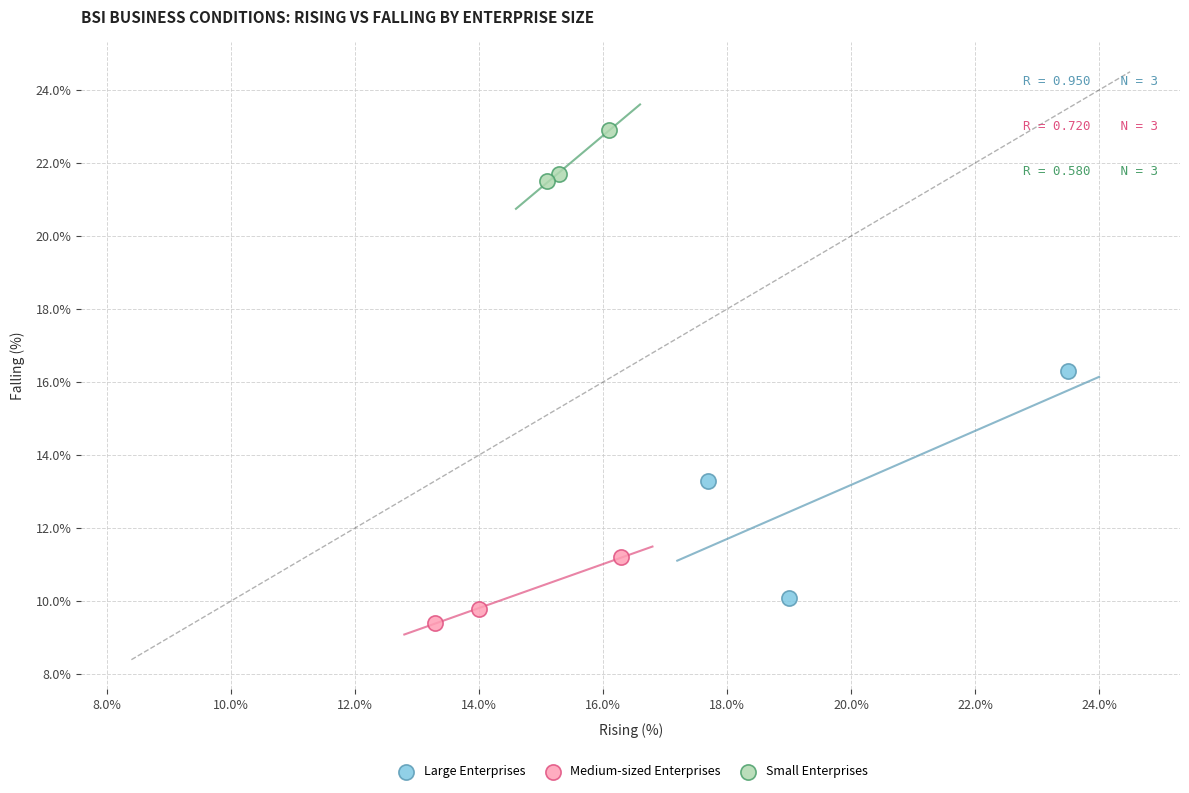

Which series has the largest Y range (max minus min)?

Large Enterprises